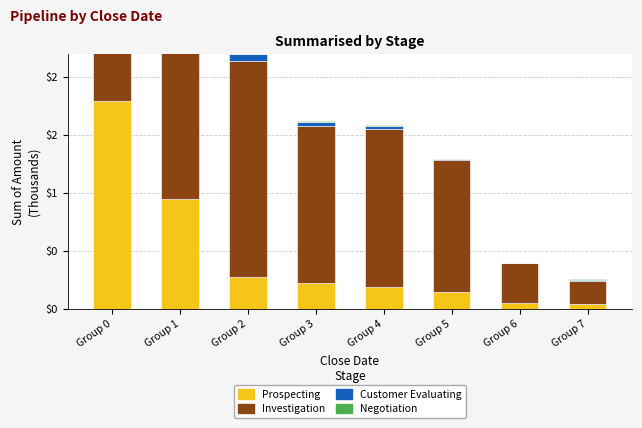

True or false: Investigation has a value of 0.7 at Group 2.

False